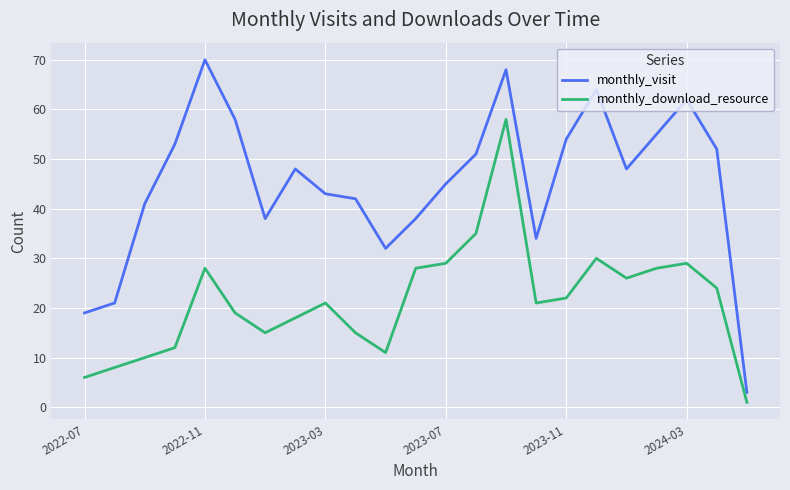

Which series has the widest spread of values?

monthly_visit